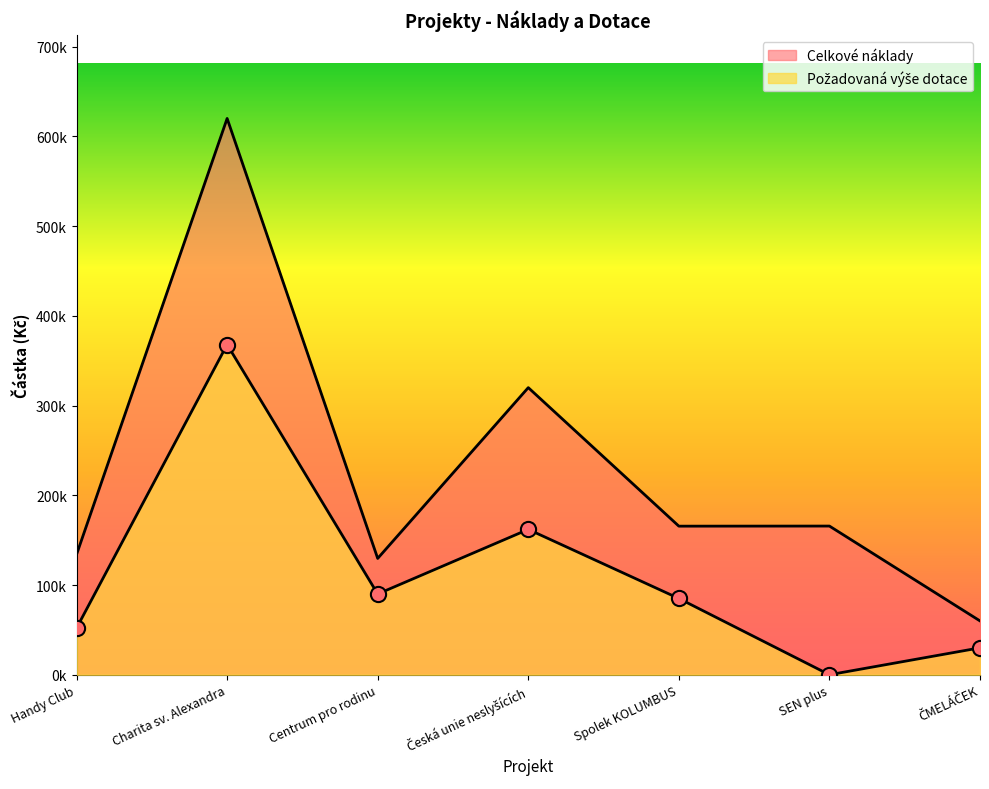

Which series has the largest Y range (max minus min)?

Celkové náklady